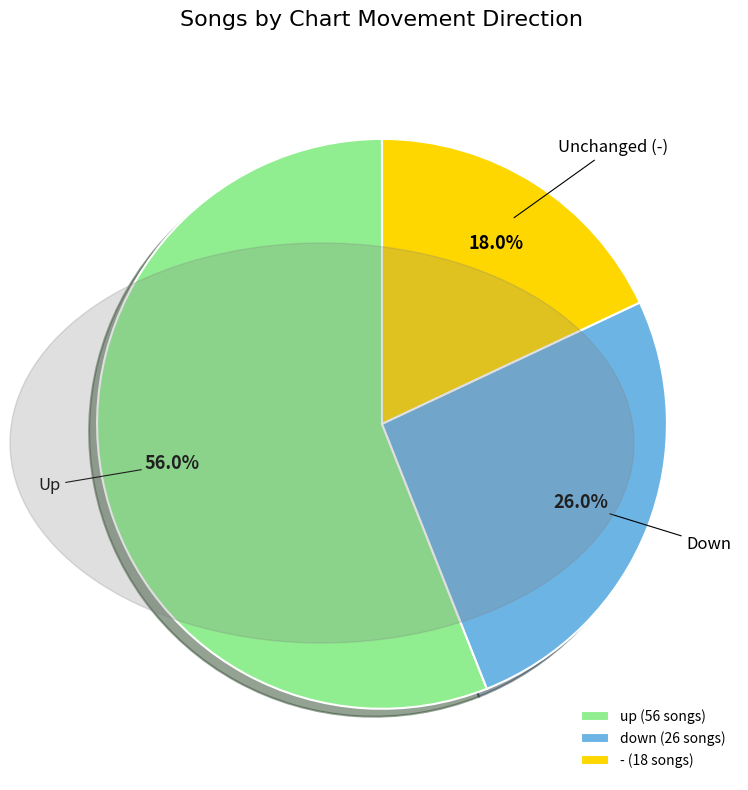

Combined, do - and up account for over 50%?

Yes